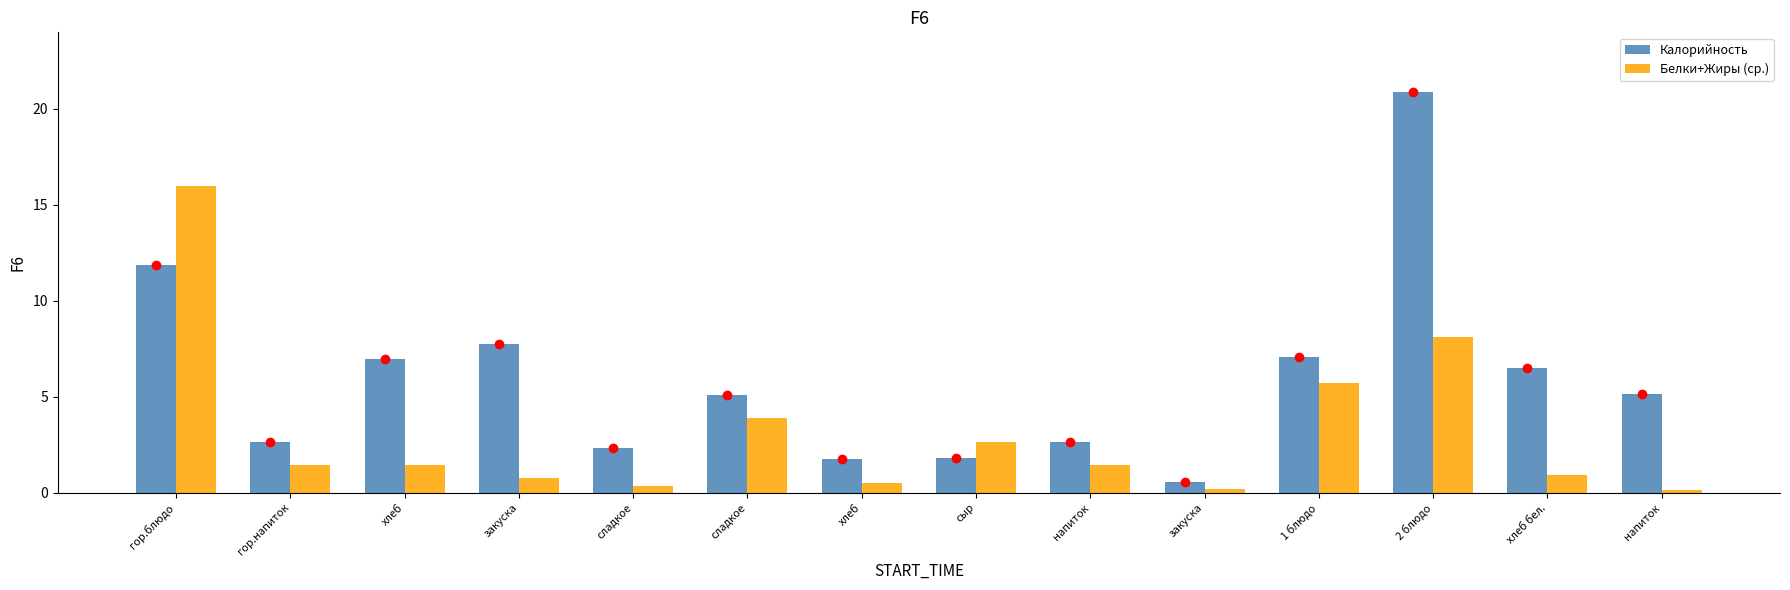

Does the chart contain any negative values?

No